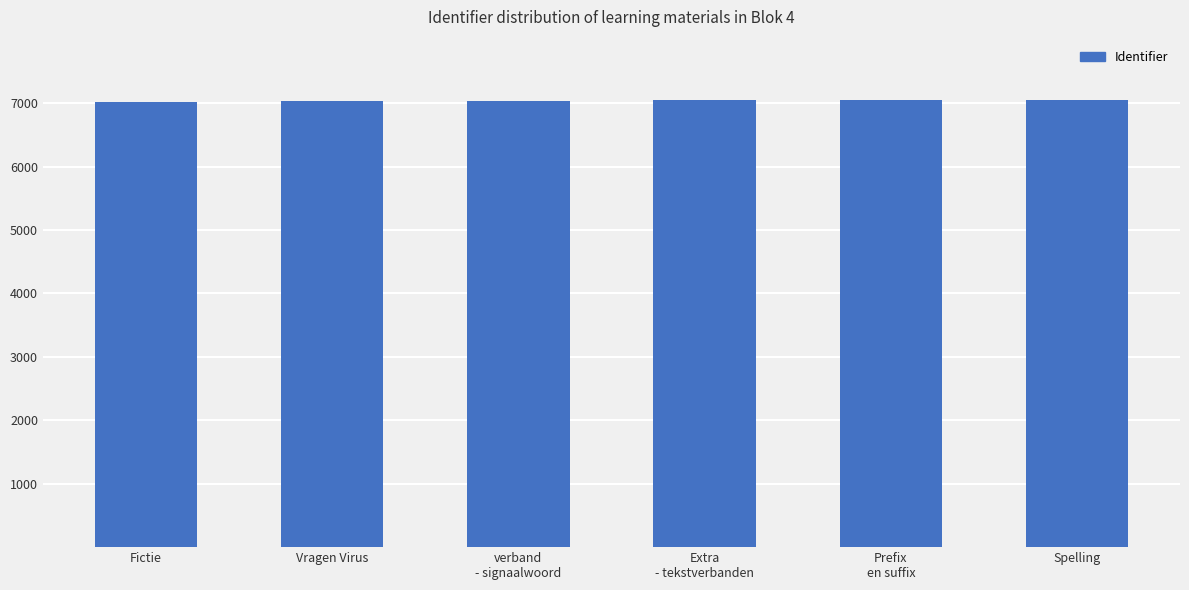

What is the smallest value displayed?

7025